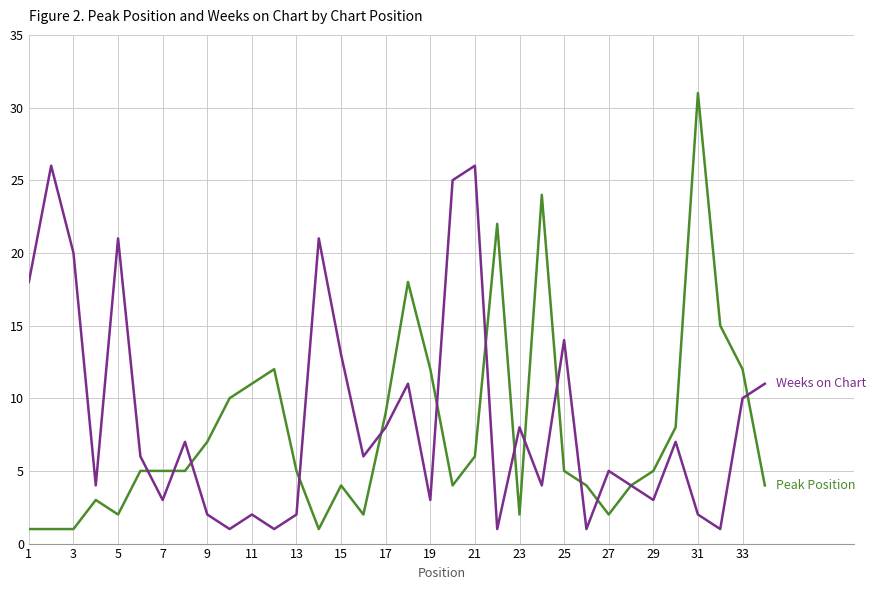

What is the maximum value shown in the chart?

31